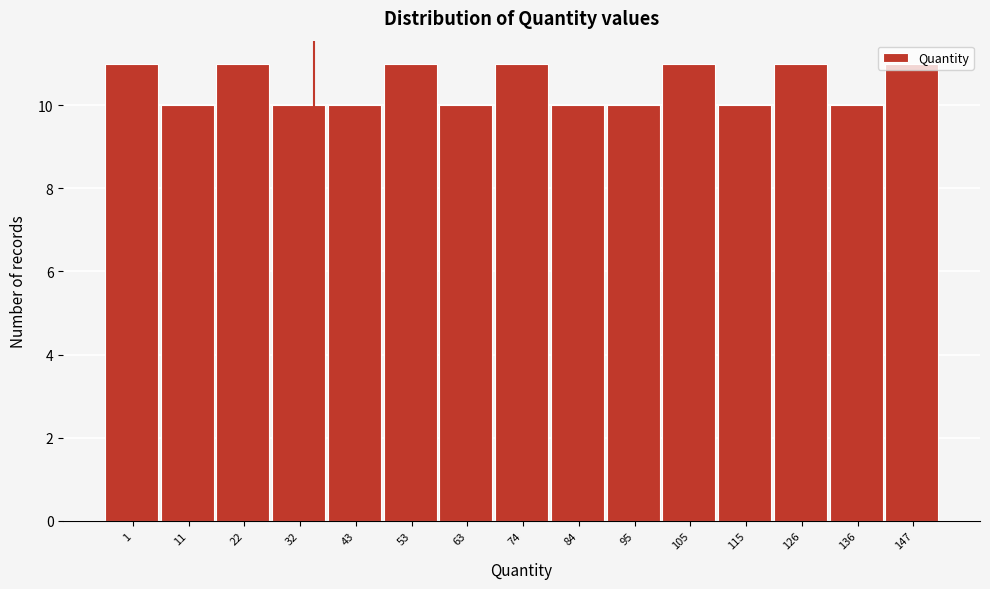

What is the average value?

10